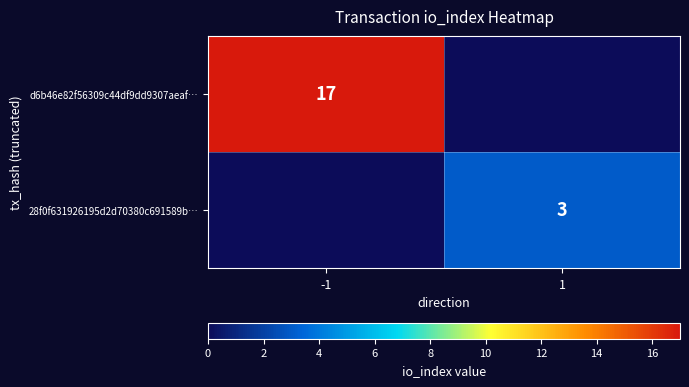

At which category is the sum across all series the highest?

-1